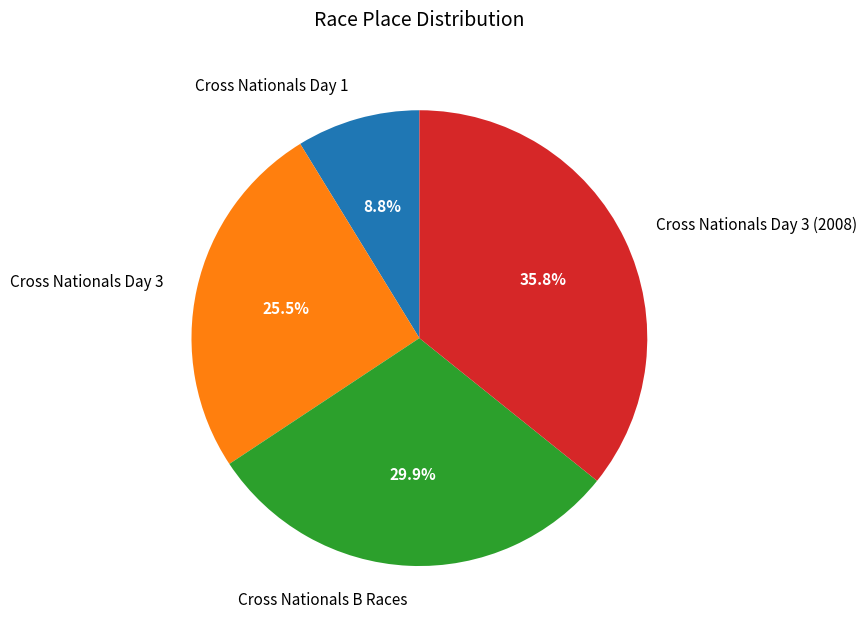

Which slice is the largest?

Cross Nationals Day 3 (2008)